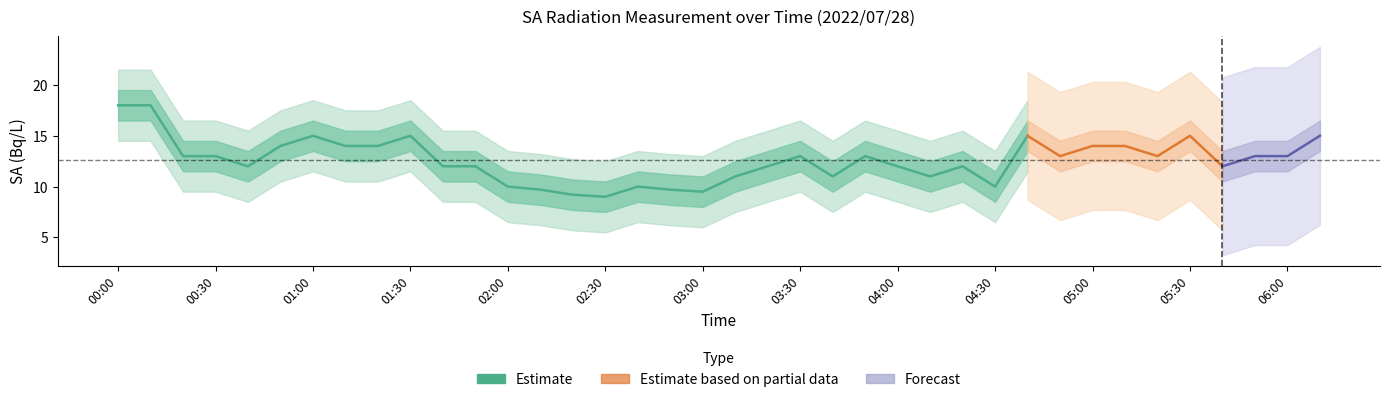

What is the approximate value at 02:20?

9.2